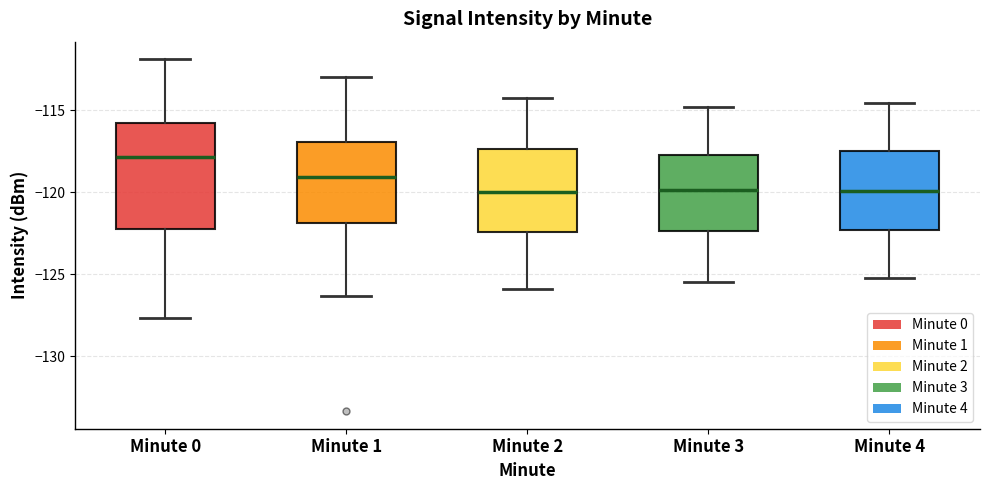

Where is the upper edge of the box for Minute 1 on the y-axis? The values are not printed on the chart, so give them approximately, as read against the axis.

-117.0